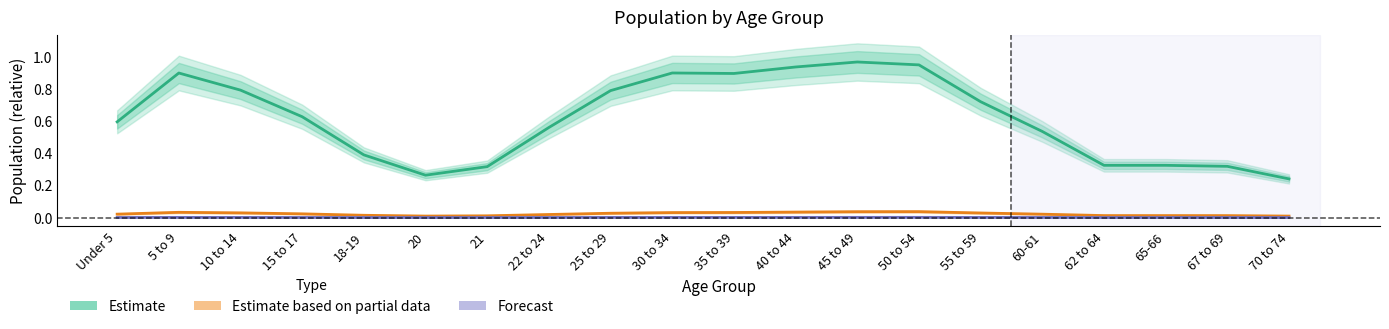

True or false: Estimate and Estimate based on partial data intersect in this chart.

False